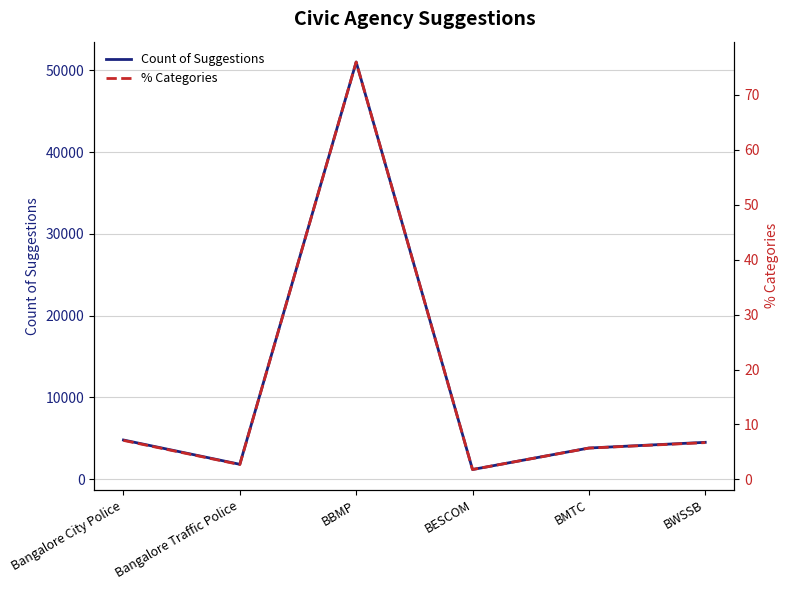

What is the difference between the second highest and minimum values in the % Categories series?

5.3